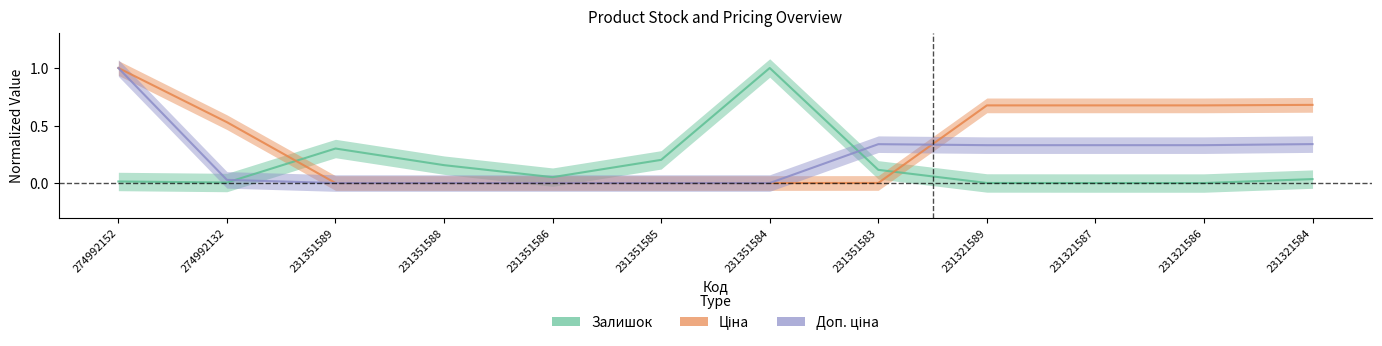

What is the sum of all Залишок values?

1.9